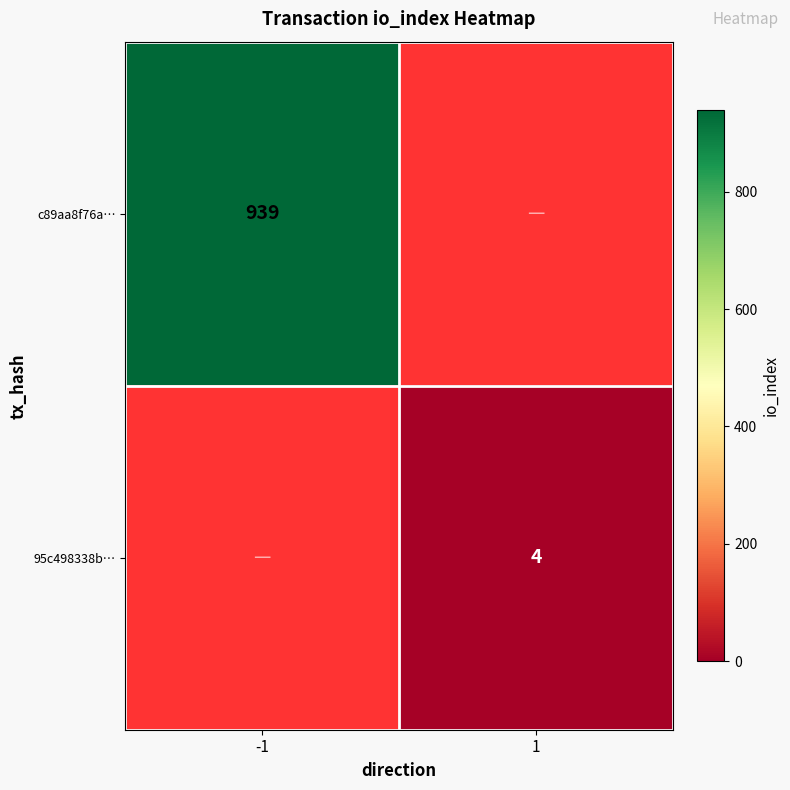

Is it true that c89aa8f76a… equals 939 at -1?

True